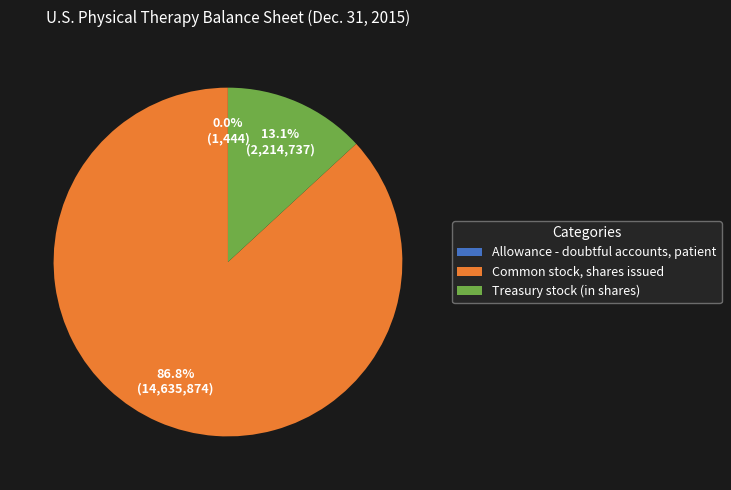

To the nearest percent, what is the difference between the largest and smallest slice percentages?

87%